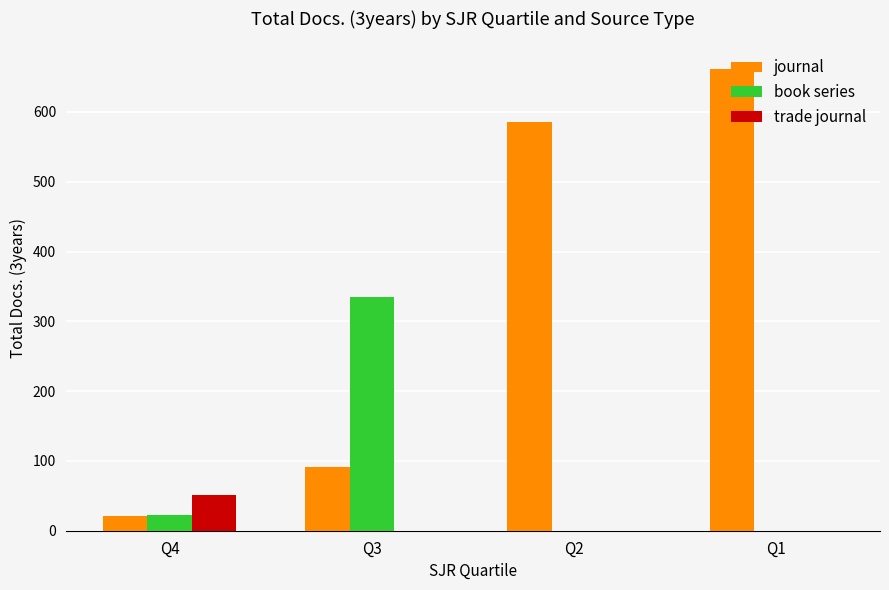

Reading left to right, what are all the values shown in this chart?

journal: 21	91	585	662
book series: 22	335	0	0
trade journal: 51	0	0	0